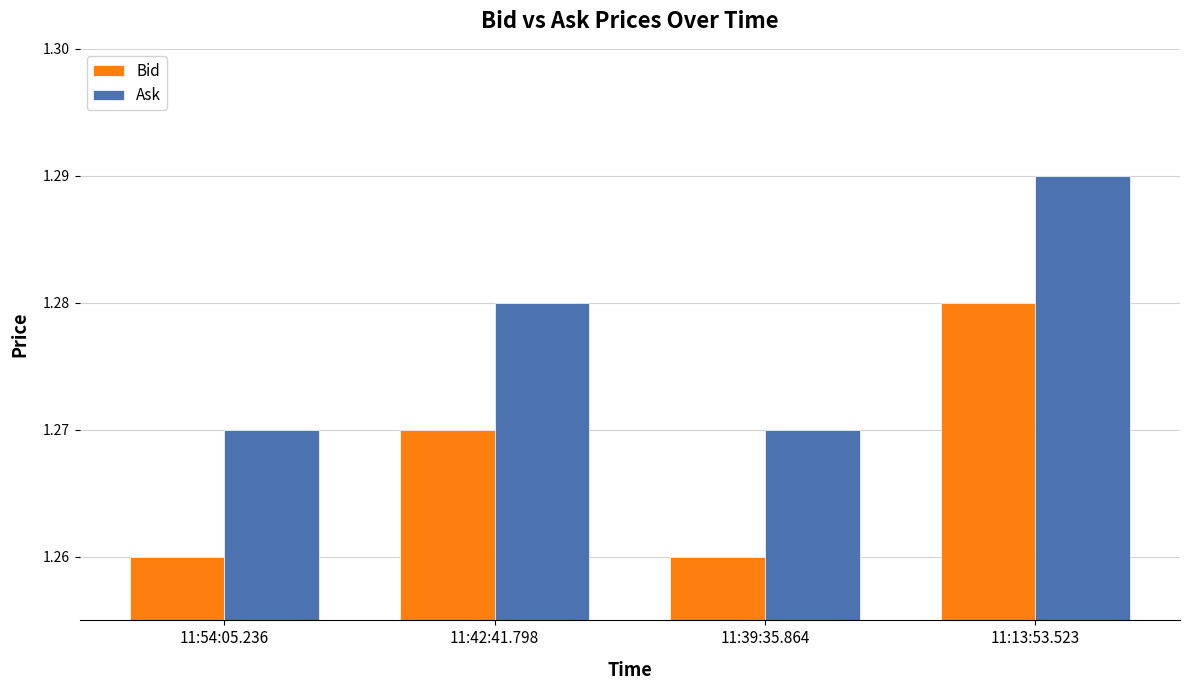

Which series has the largest total across all categories?

Ask